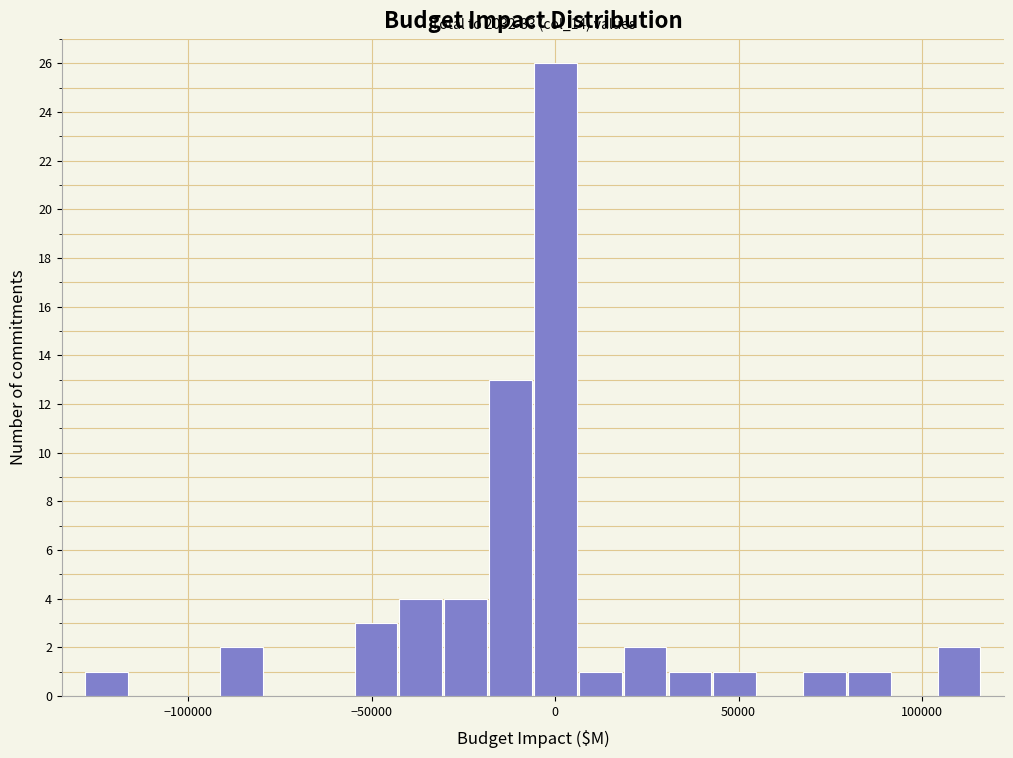

Around what value on the x-axis is the tallest bar? Give the approximate position of its centre, as read against the axis.

0